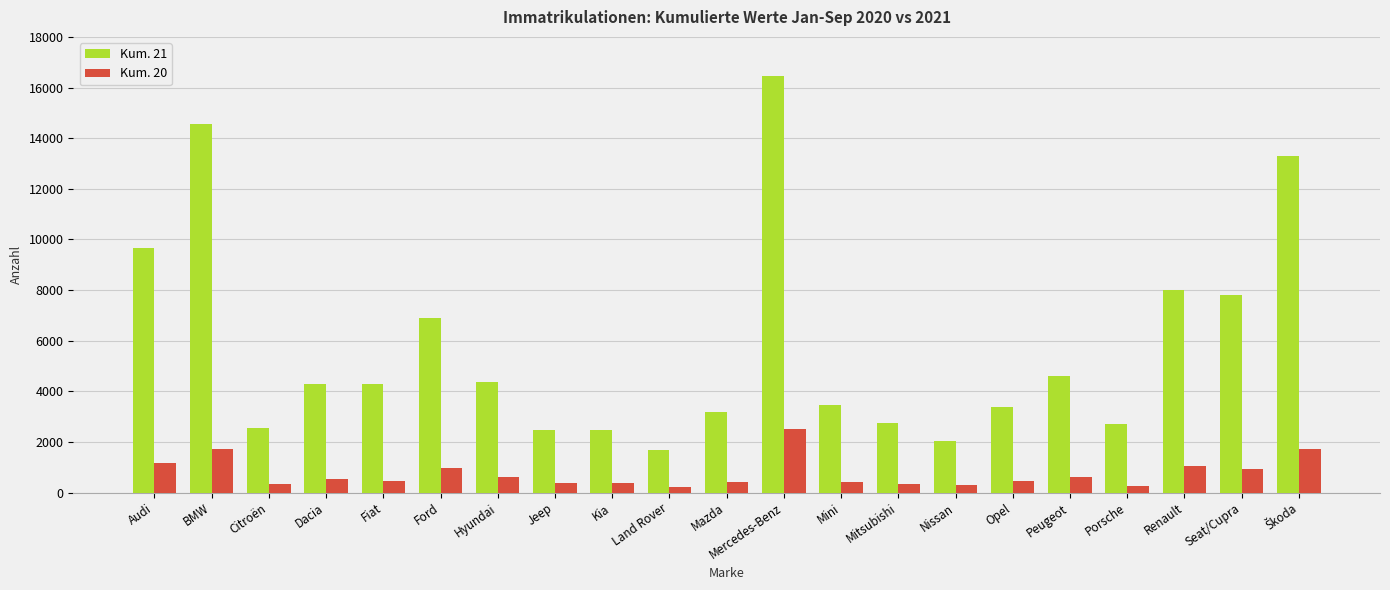

At which category is the sum across all series the highest?

Mercedes-Benz